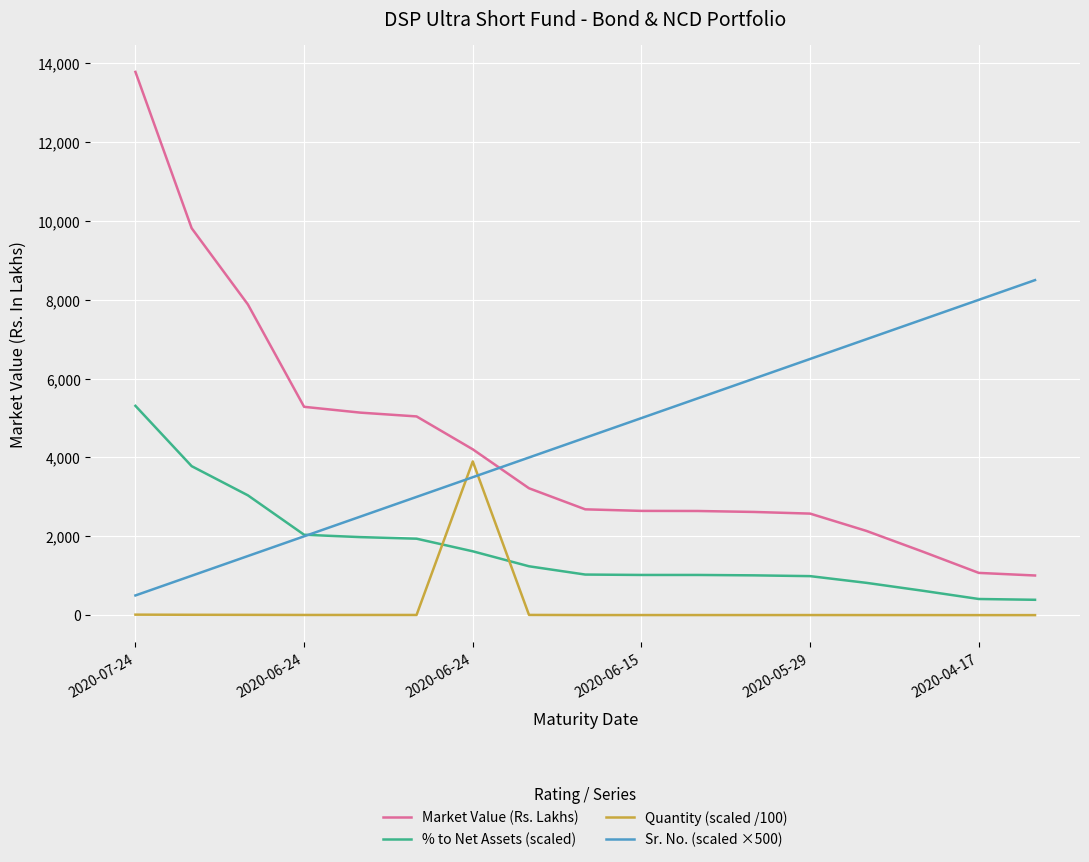

What is the difference between the maximum and minimum values in the Quantity (scaled /100) series?

3899.0